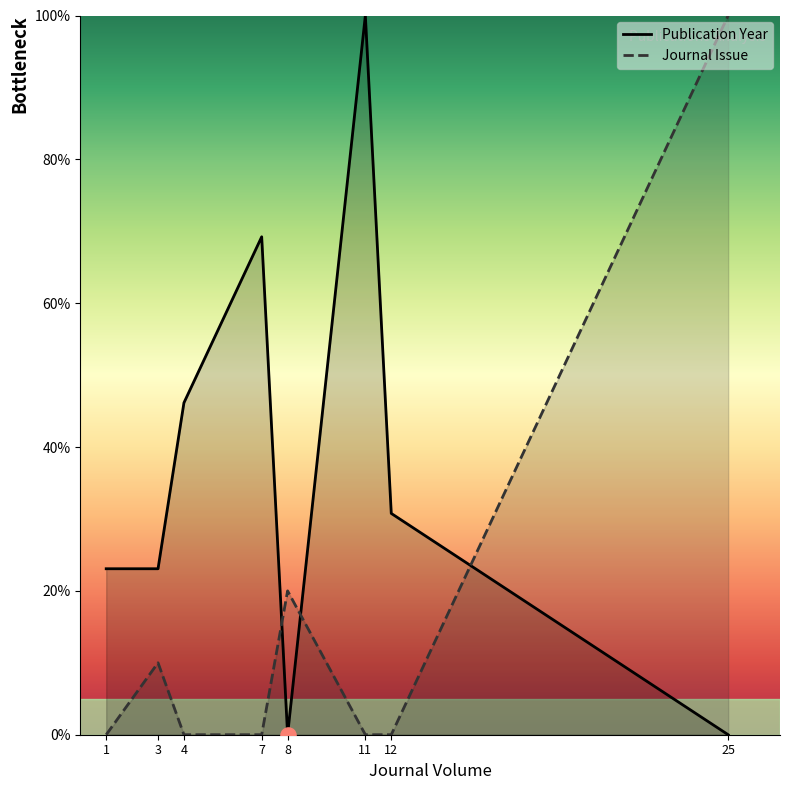

At how many categories does at least one series exceed 31?

4